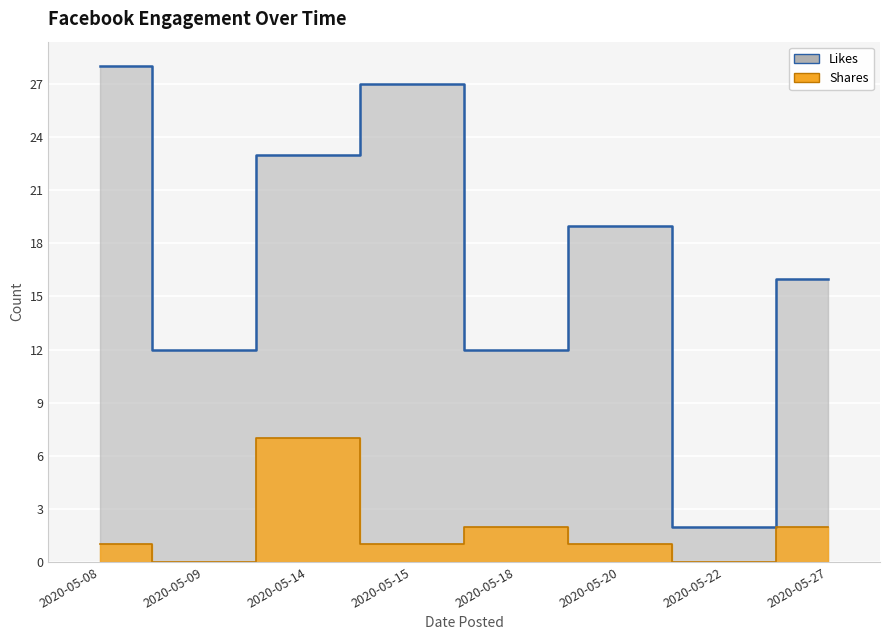

At which label is like closest to 15?

2020-05-27